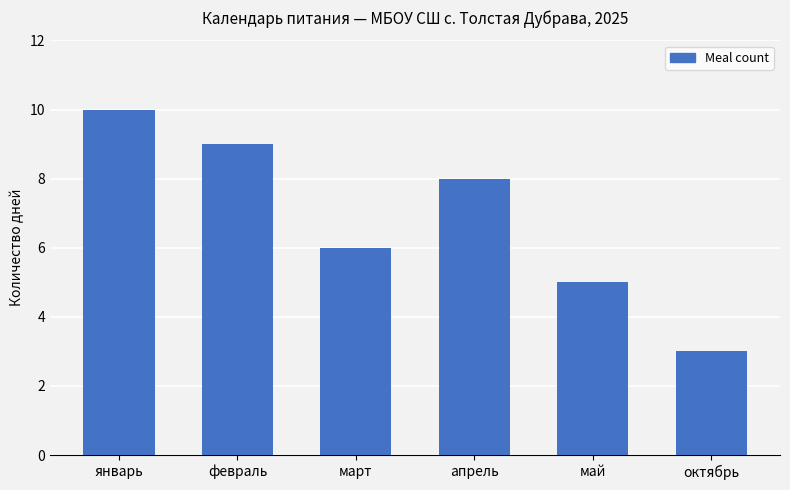

What is the change in value from март to май?

-1